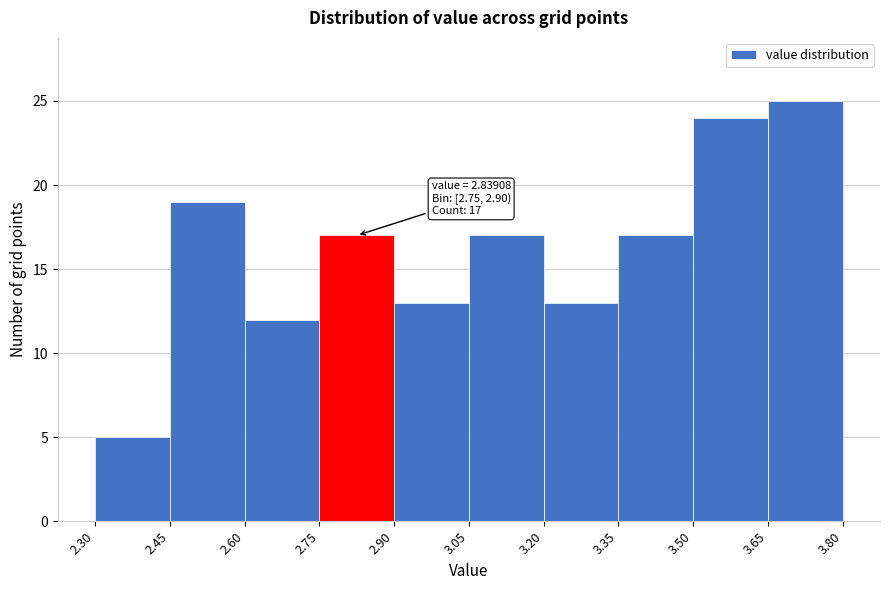

Which range on the x-axis has the tallest bar?

3.65 to 3.80